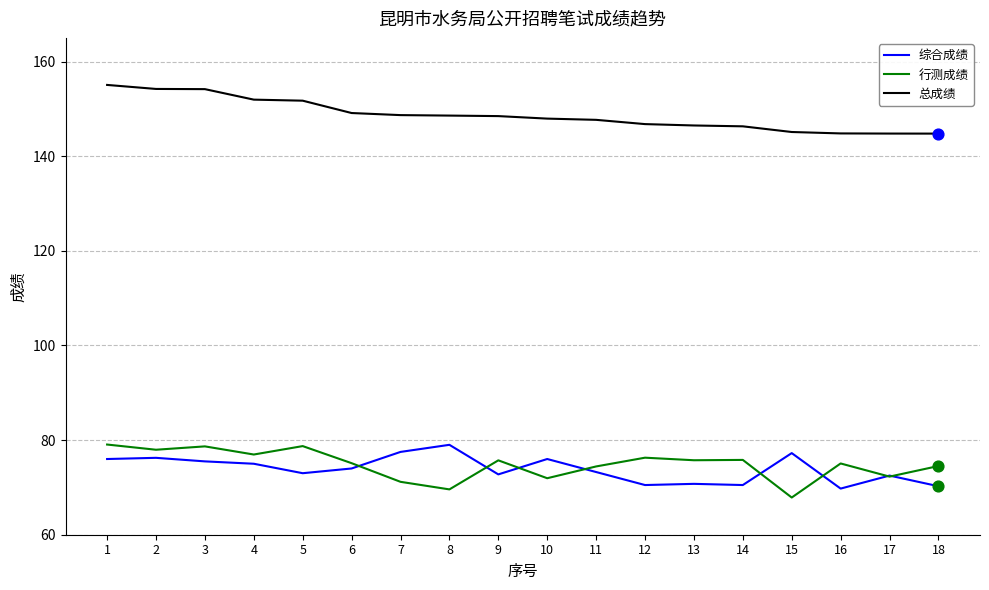

What is the total value across all series at 6?

298.2